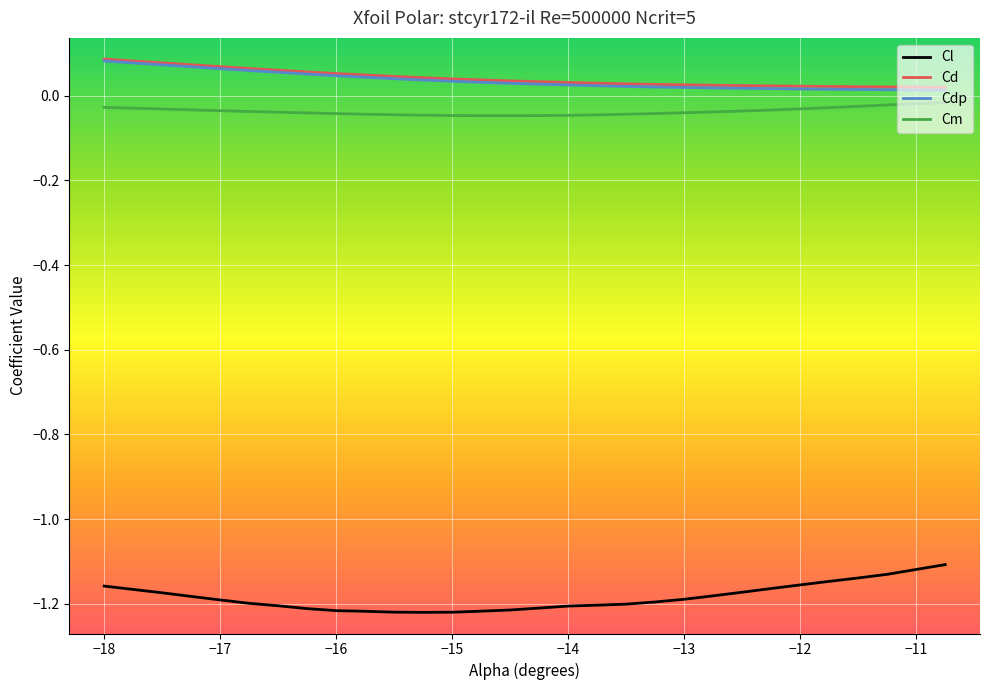

True or false: Cl and Cm intersect in this chart.

False